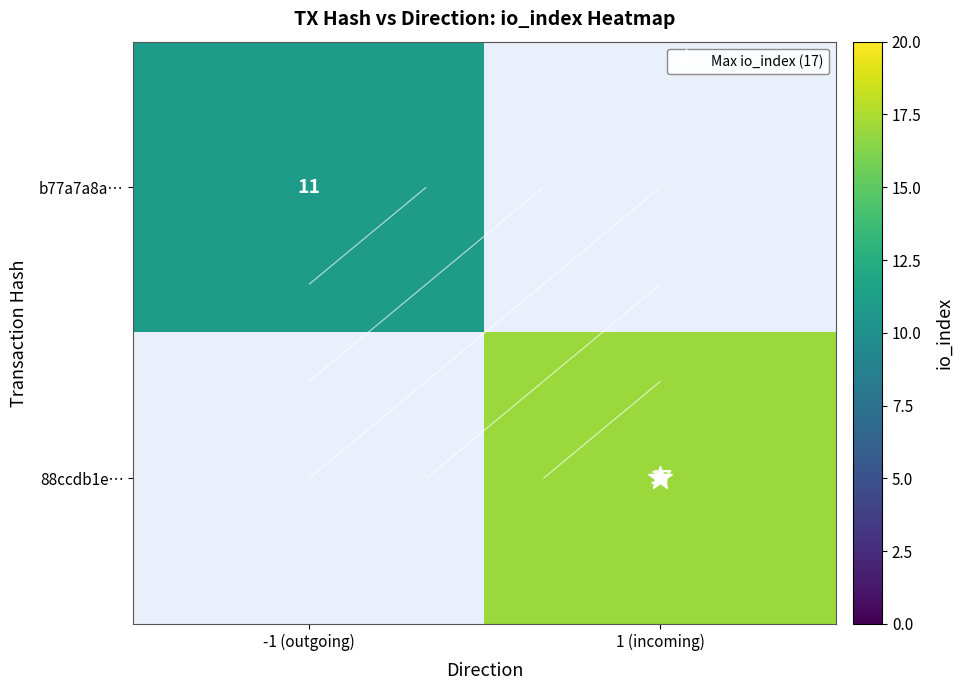

What is the minimum value for b77a7a8a…?

11.0